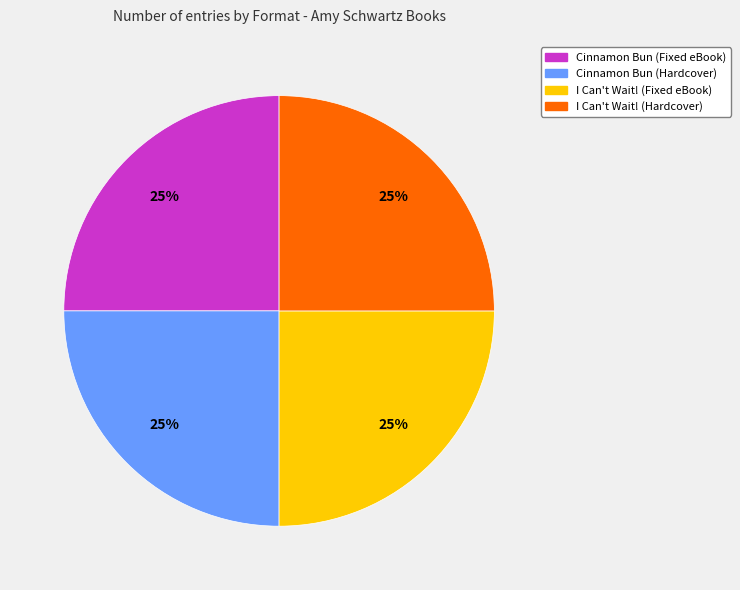

The Cinnamon Bun (Fixed eBook) slice represents 10% of the pie. True or false?

False